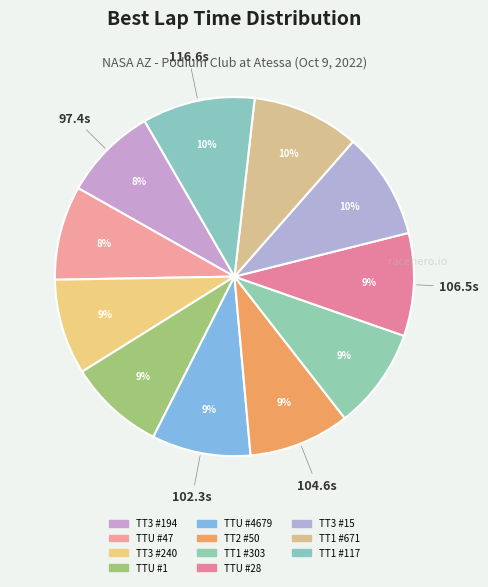

The TTU #4679 slice represents 9% of the pie. True or false?

True